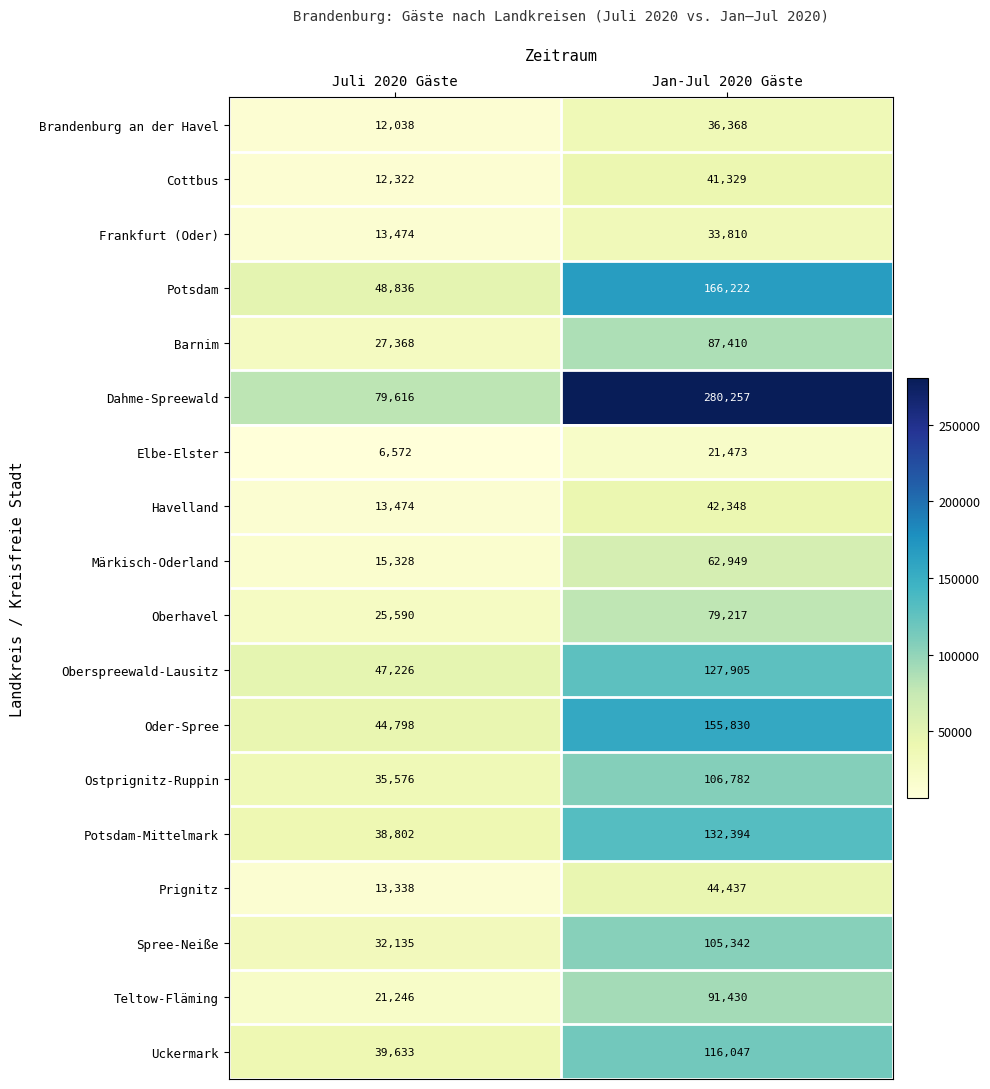

The Elbe-Elster series shows 33791 at Jan-Jul 2020 Gäste. True or false?

False